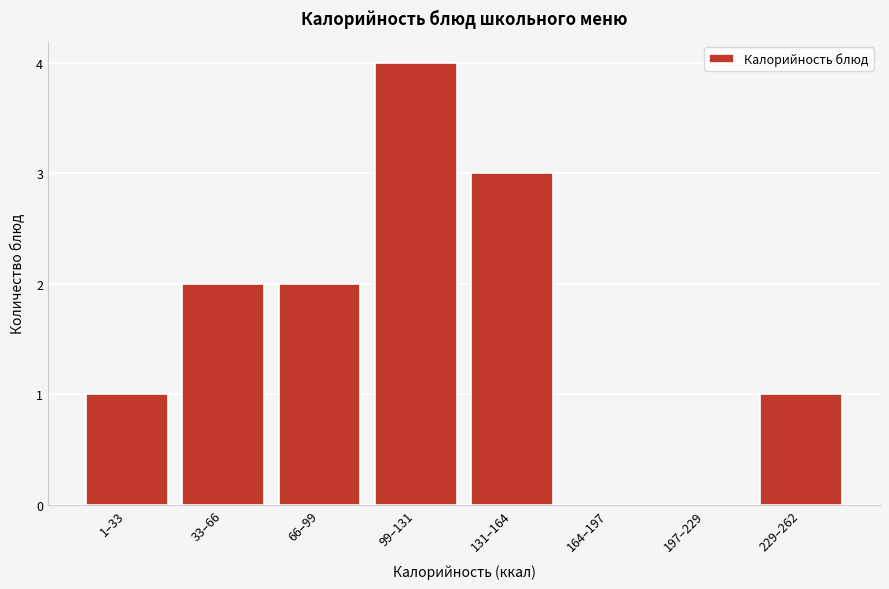

Reading left to right, extract all data points from this chart.

1–33=1	33–66=2	66–99=2	99–131=4	131–164=3	164–197=0	197–229=0	229–262=1